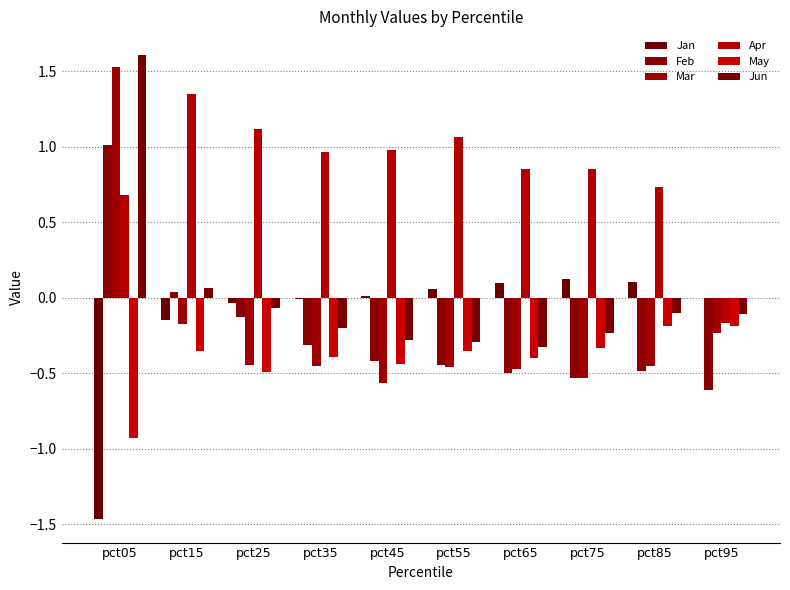

What is the sum of all Jun values?

0.1